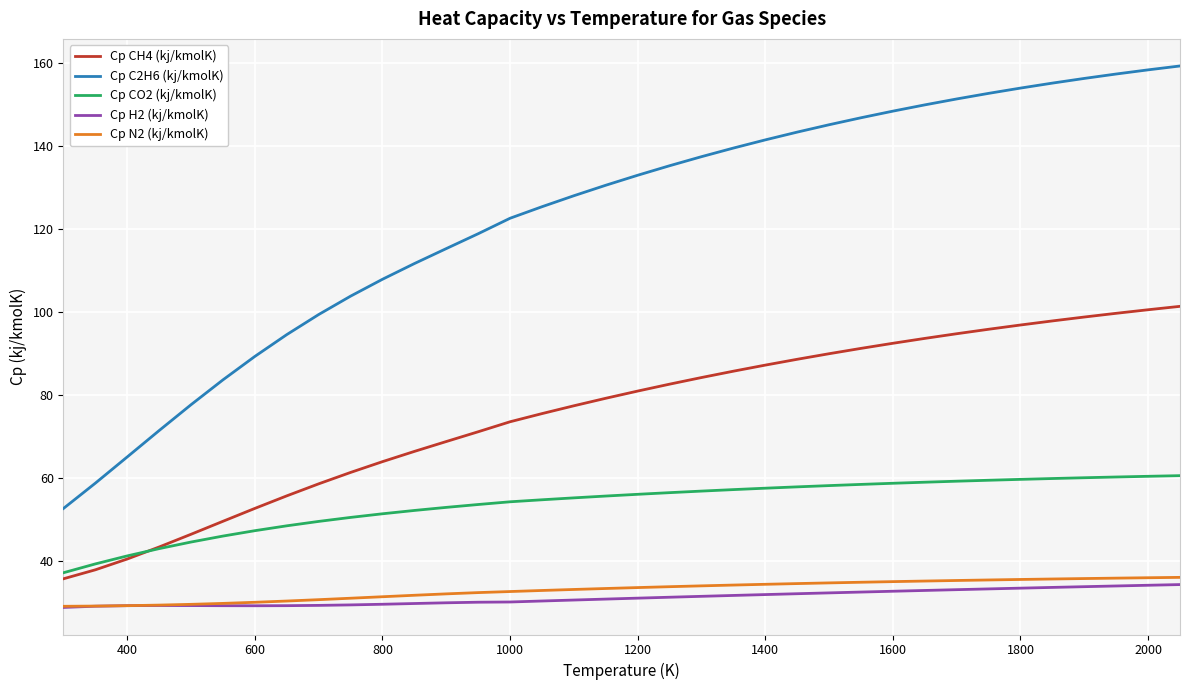

What is the minimum value for Cp N2 (kj/kmolK)?

29.1